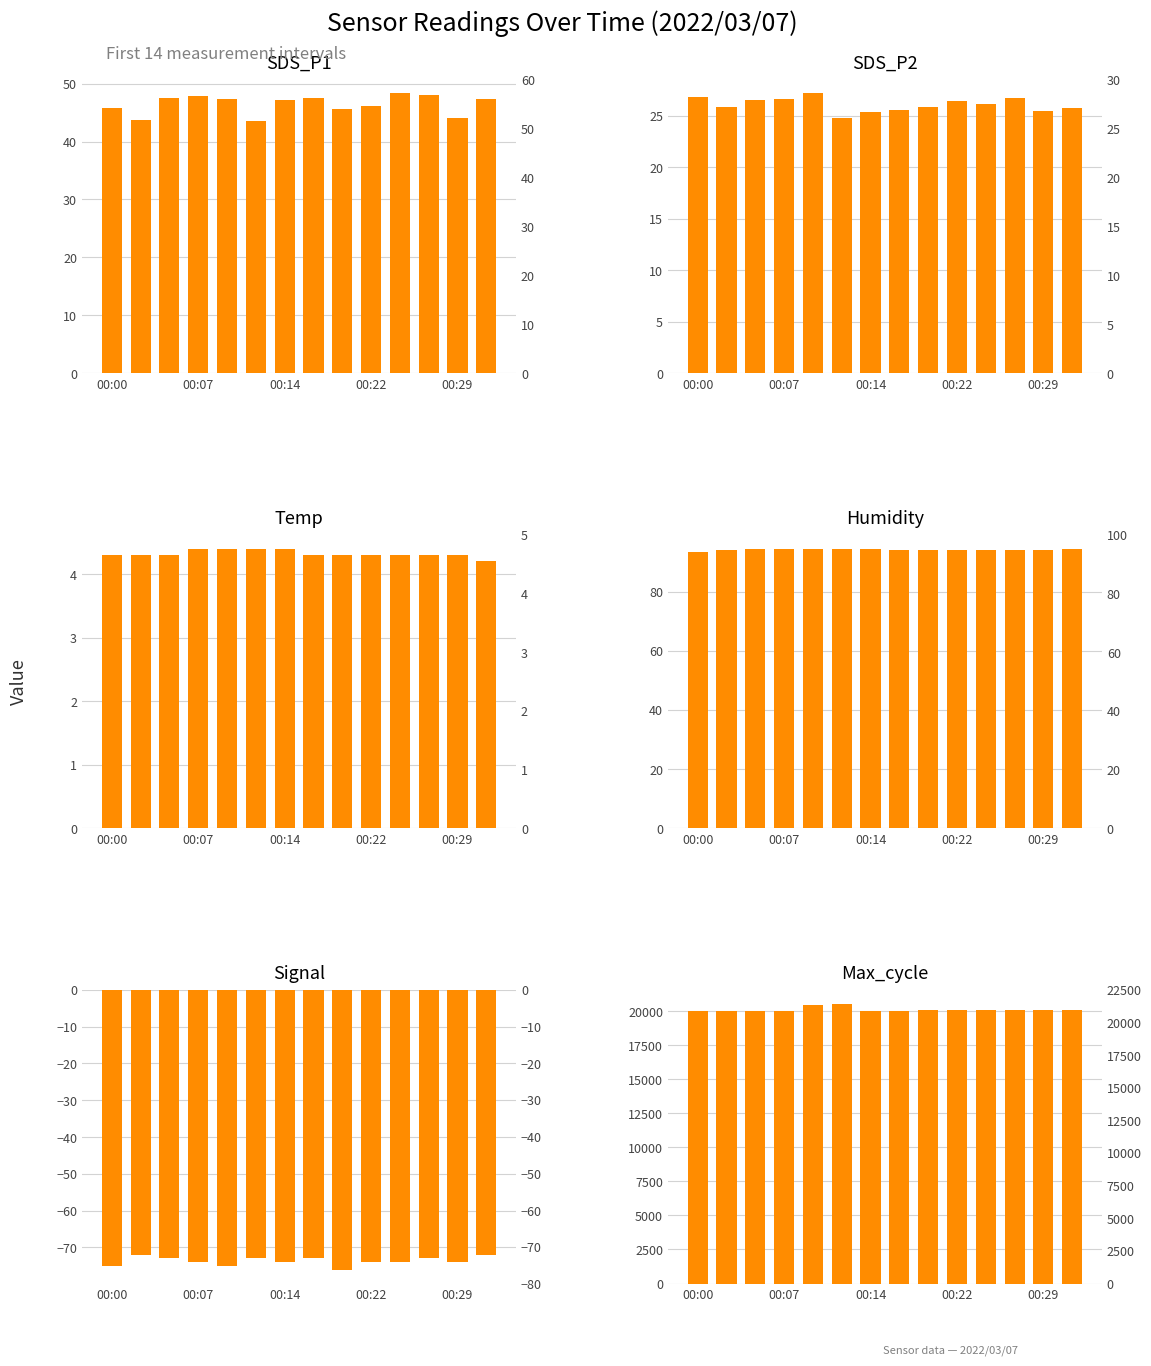

At which label is Signal closest to -74?

00:07